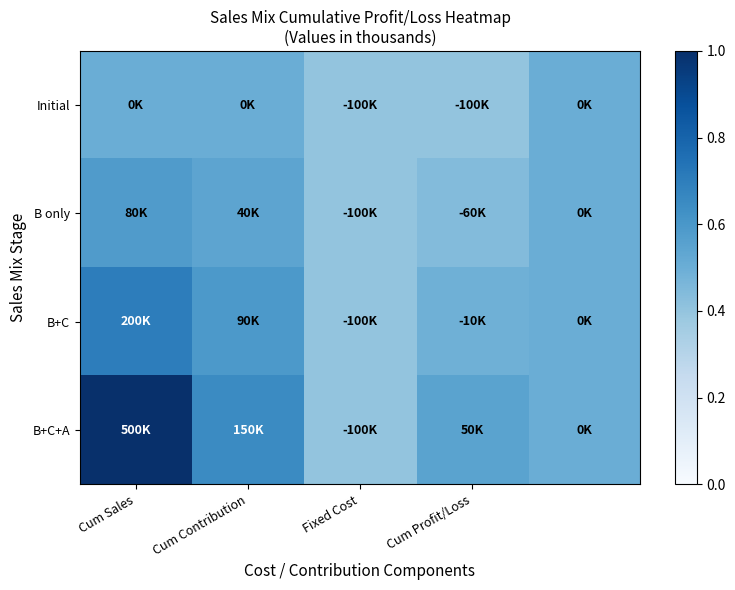

Which label corresponds to the smallest value in the chart?

Fixed Cost